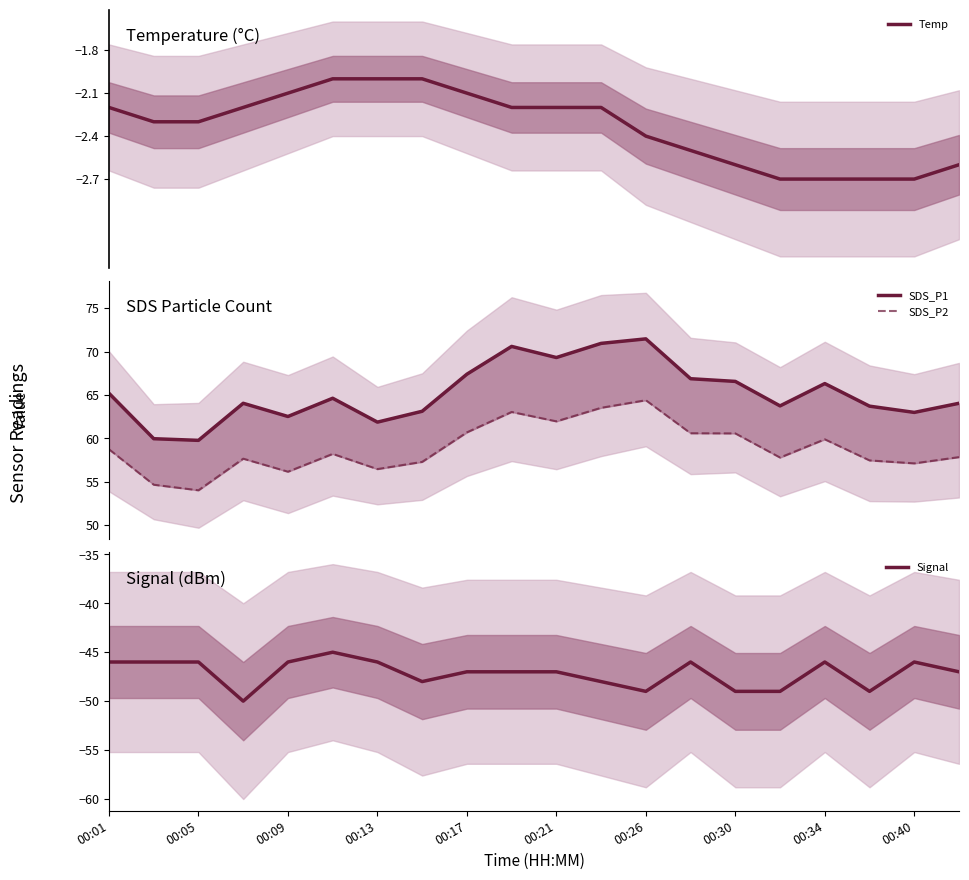

The Signal series shows -49 at 00:26. True or false?

True